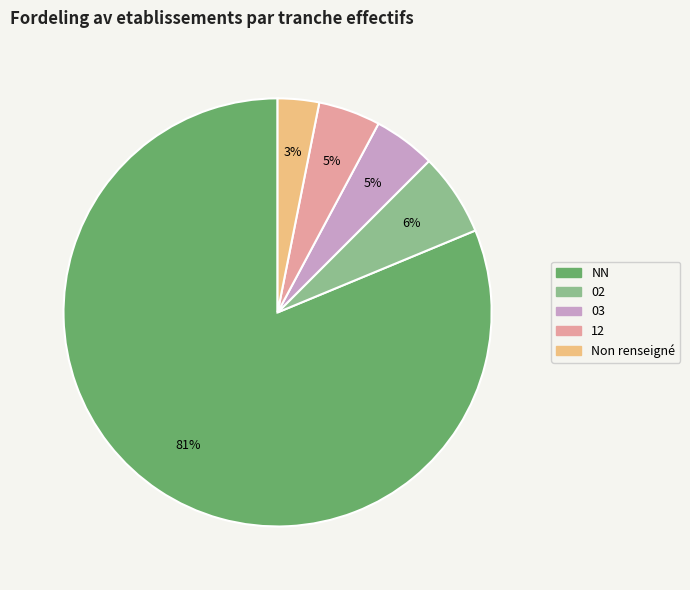

To the nearest percent, what is the average slice percentage?

20%